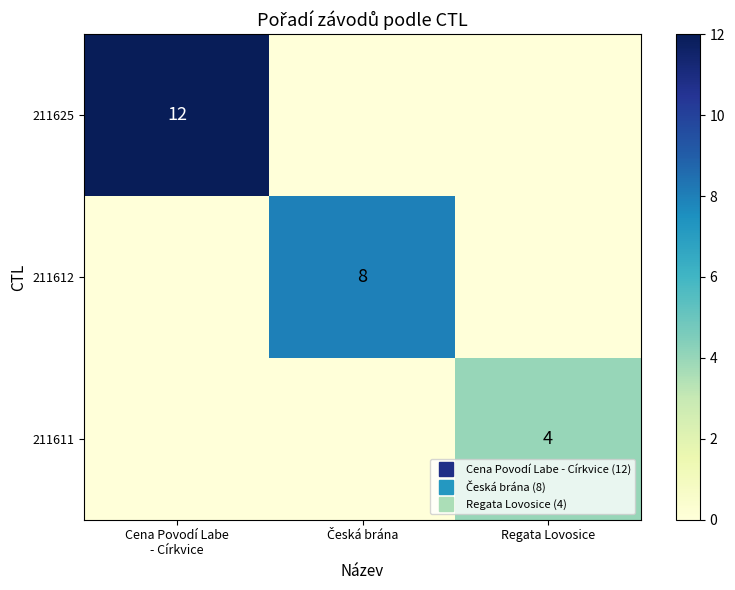

Rank the series at Česká brána from lowest to highest value.

211625, 211611, 211612